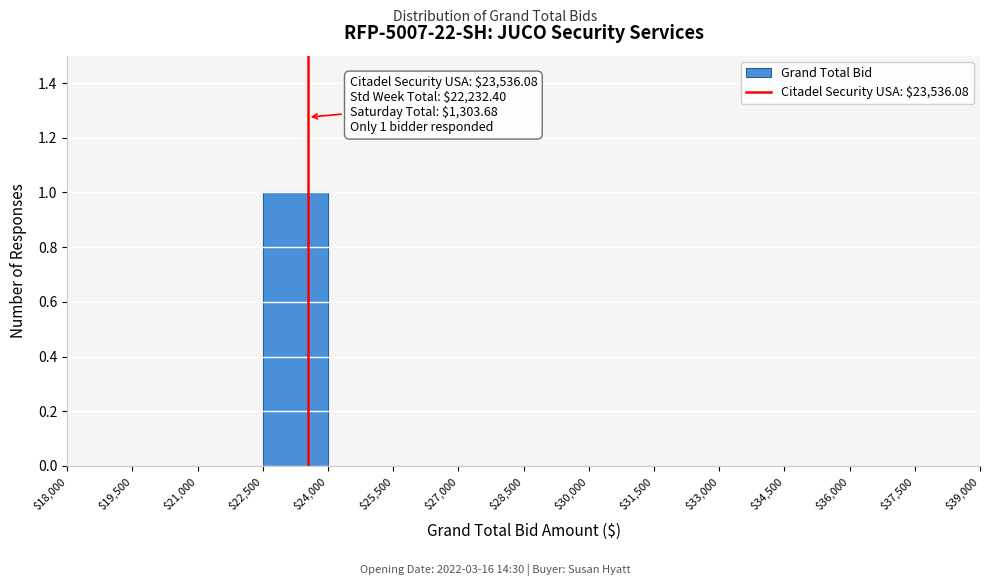

Over which range of the x-axis is the bar tallest?

$22,500 to $24,000